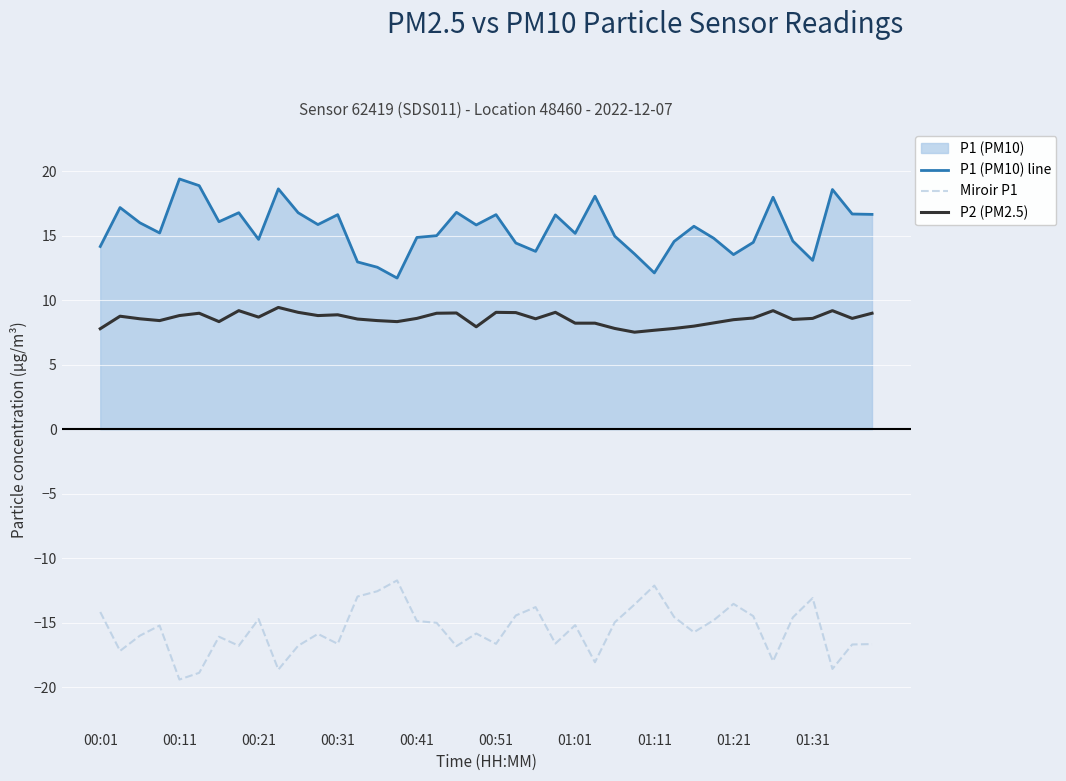

What is the difference between the maximum and minimum values in the P2 (PM2.5) series?

1.9